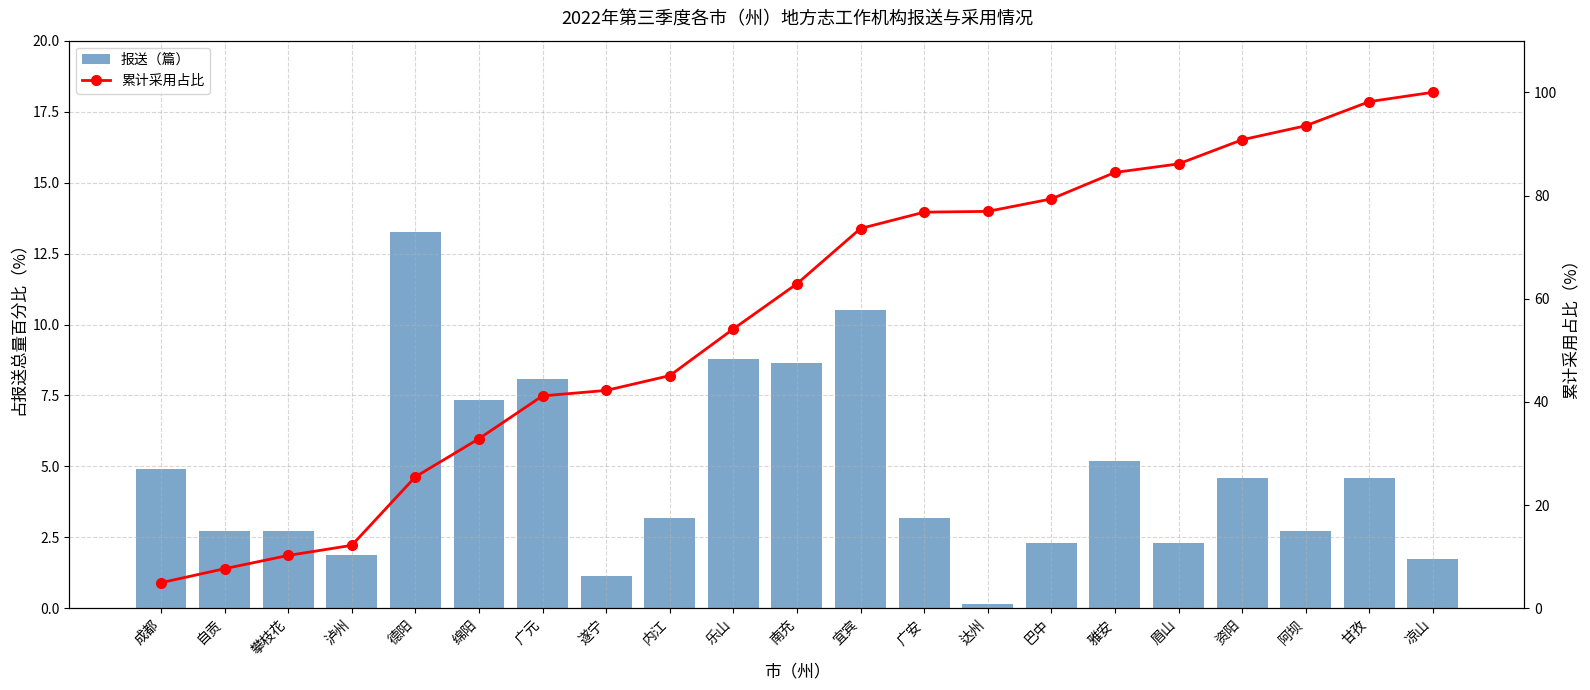

Reading left to right, extract all data points from this chart.

报送（篇）: 成都=4.9	自贡=2.7	攀枝花=2.7	泸州=1.9	德阳=13.3	绵阳=7.3	广元=8.1	遂宁=1.2	内江=3.2	乐山=8.8	南充=8.6	宜宾=10.5	广安=3.2	达州=0.1	巴中=2.3	雅安=5.2	眉山=2.3	资阳=4.6	阿坝=2.7	甘孜=4.6	凉山=1.7
累计采用占比: 成都=5.0	自贡=7.7	攀枝花=10.3	泸州=12.2	德阳=25.5	绵阳=32.9	广元=41.2	遂宁=42.2	内江=45.1	乐山=54.1	南充=62.9	宜宾=73.6	广安=76.8	达州=76.9	巴中=79.3	雅安=84.5	眉山=86.1	资阳=90.8	阿坝=93.5	甘孜=98.2	凉山=100.0